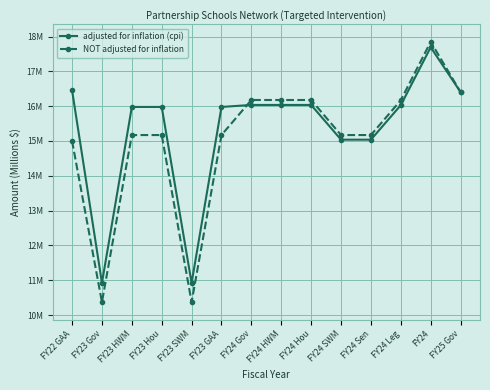

Rank the series by their average value, from highest to lowest.

adjusted for inflation (cpi), NOT adjusted for inflation